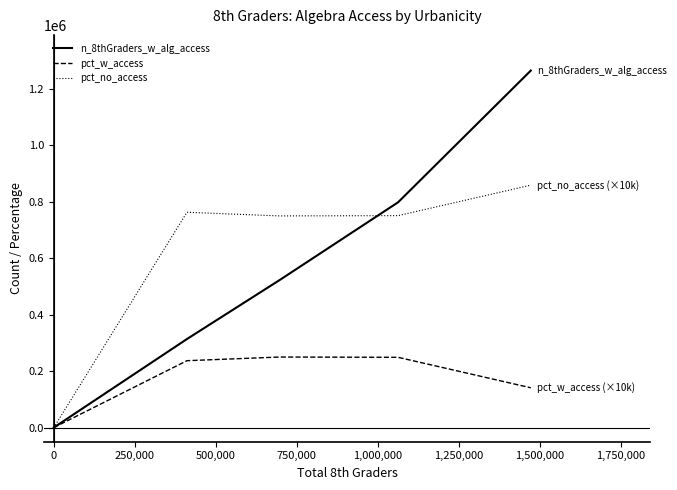

How many lines are shown in the chart?

3